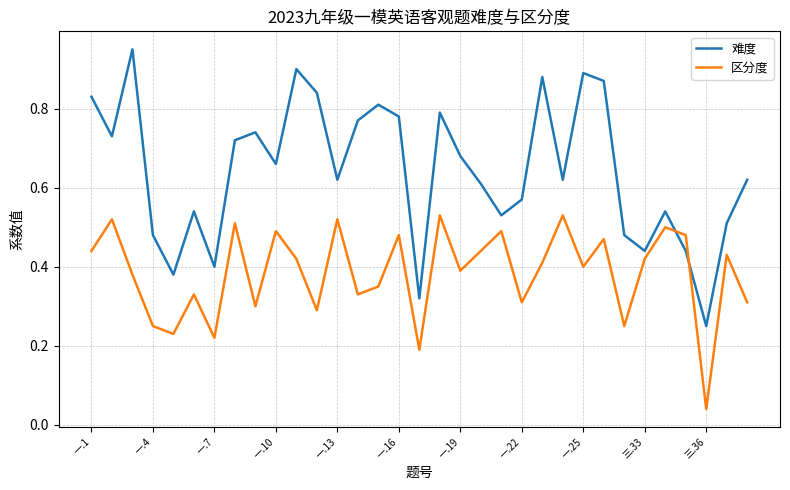

At how many categories does at least one series exceed 0?

33